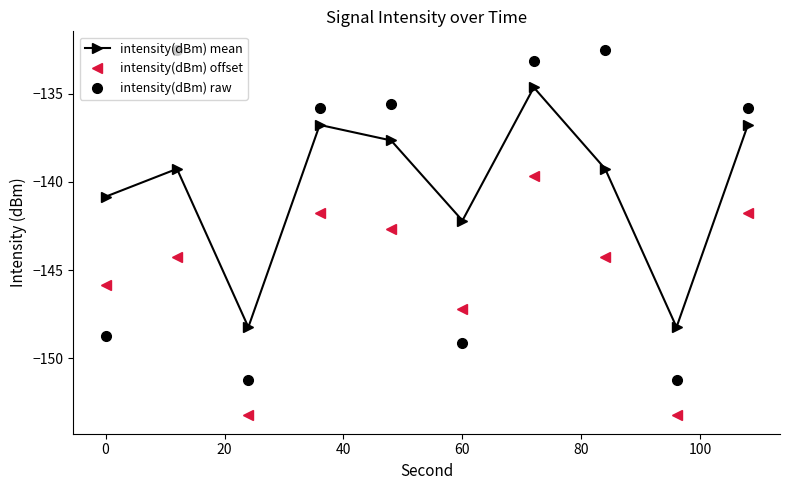

Reading left to right, what are all the values shown in this chart?

intensity(dBm) mean: -140.8	-139.3	-148.2	-136.8	-137.7	-142.2	-134.7	-139.3	-148.2	-136.8
intensity(dBm) offset: -145.8	-144.3	-153.2	-141.8	-142.7	-147.2	-139.7	-144.3	-153.2	-141.8
intensity(dBm) raw: -148.7	-132.5	-151.3	-135.8	-135.6	-149.1	-133.2	-132.5	-151.3	-135.8